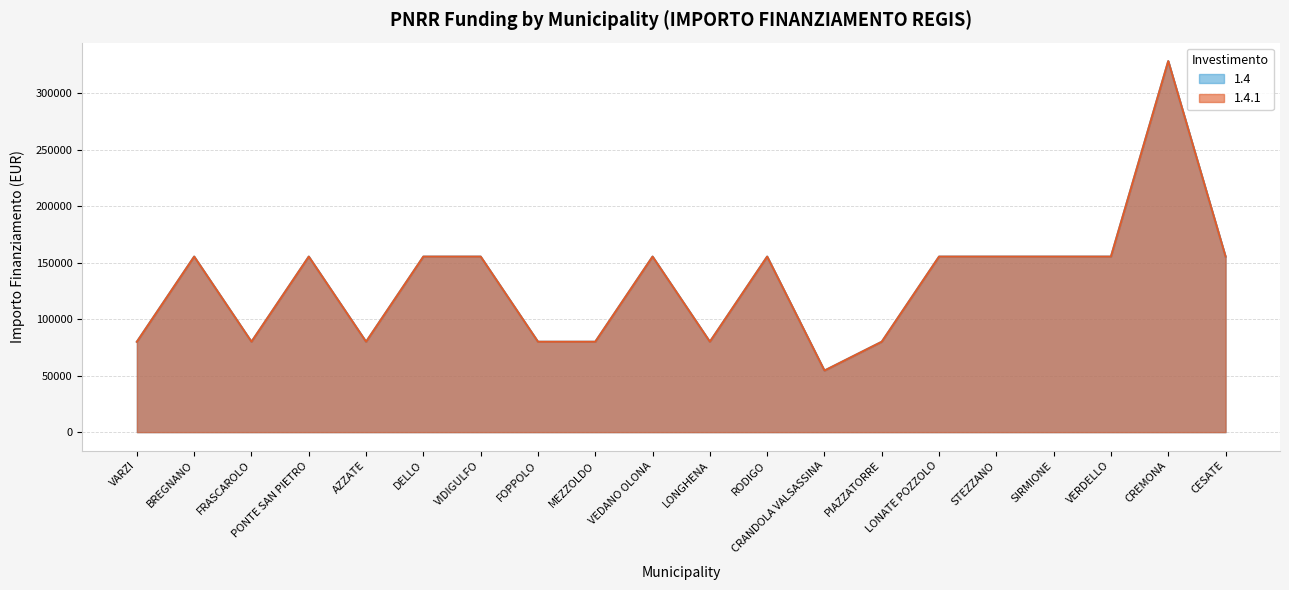

What is the label of the 20th point from the left?

CESATE